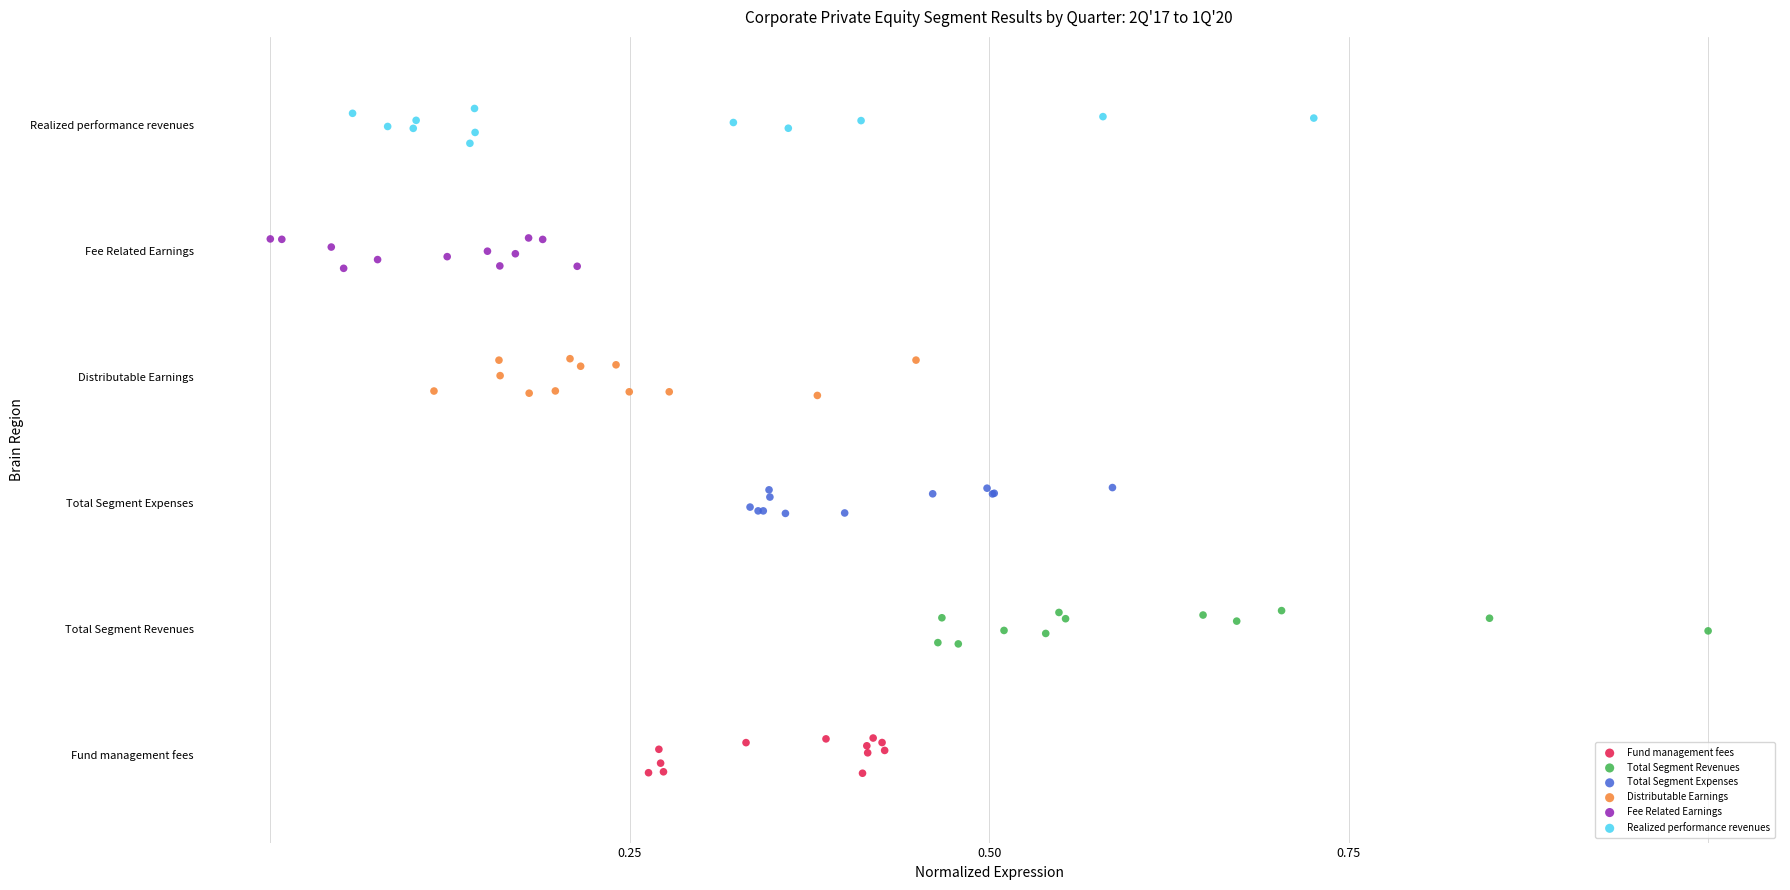

What are all the series names shown in the legend?

Fund management fees, Total Segment Revenues, Total Segment Expenses, Distributable Earnings, Fee Related Earnings, Realized performance revenues